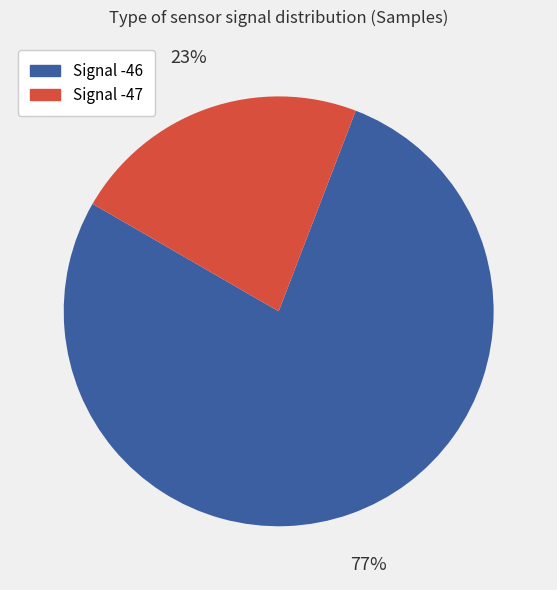

Does any single category account for the majority?

Yes